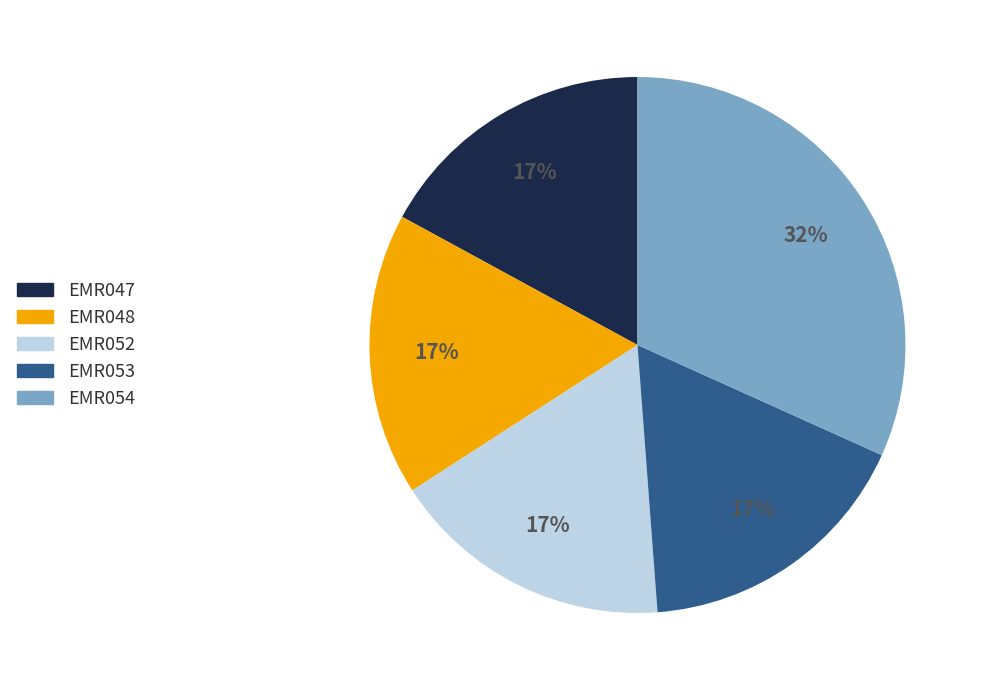

What percentage is the EMR047 slice, to the nearest percent?

17%